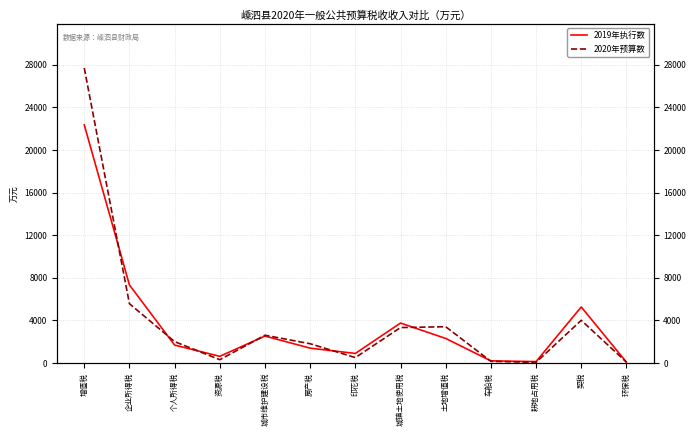

Which category has the lowest value in the 2019年执行数 series?

环保税